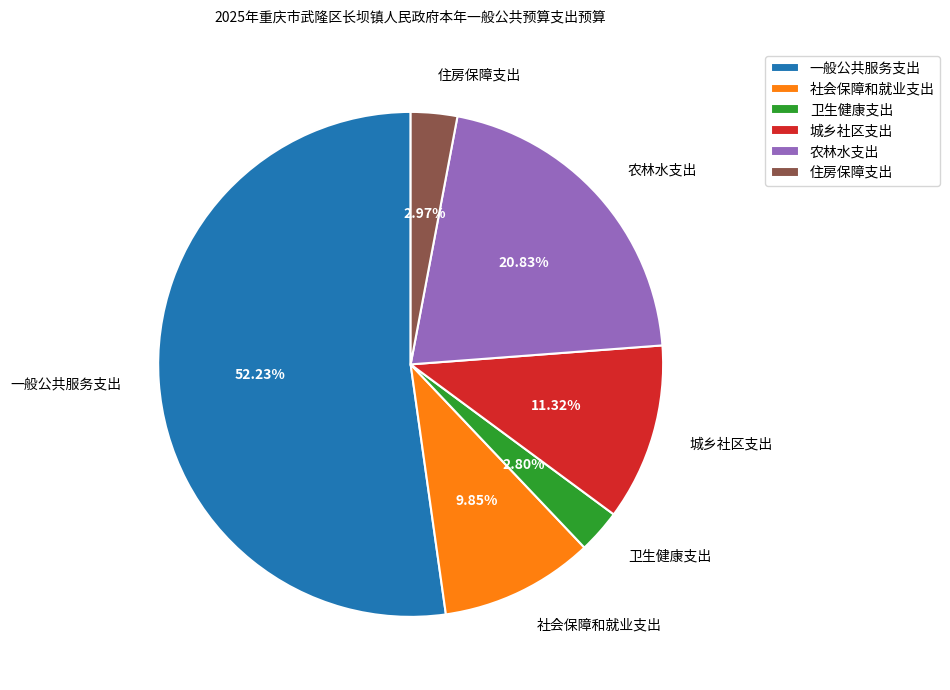

What is the largest slice in the pie chart?

一般公共服务支出